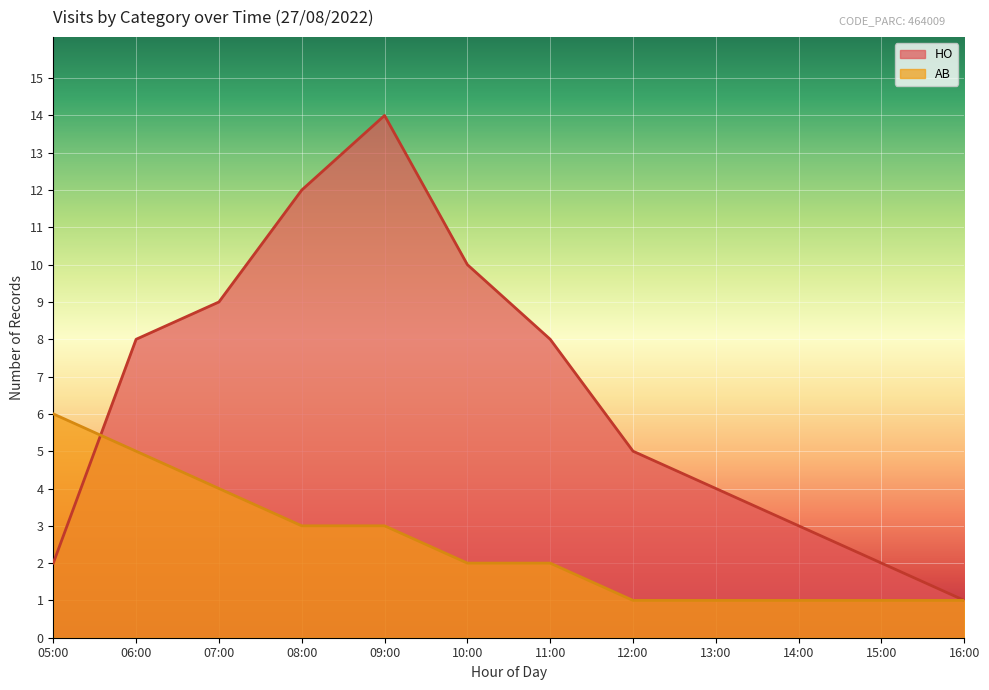

What position from the right is 16:00?

1